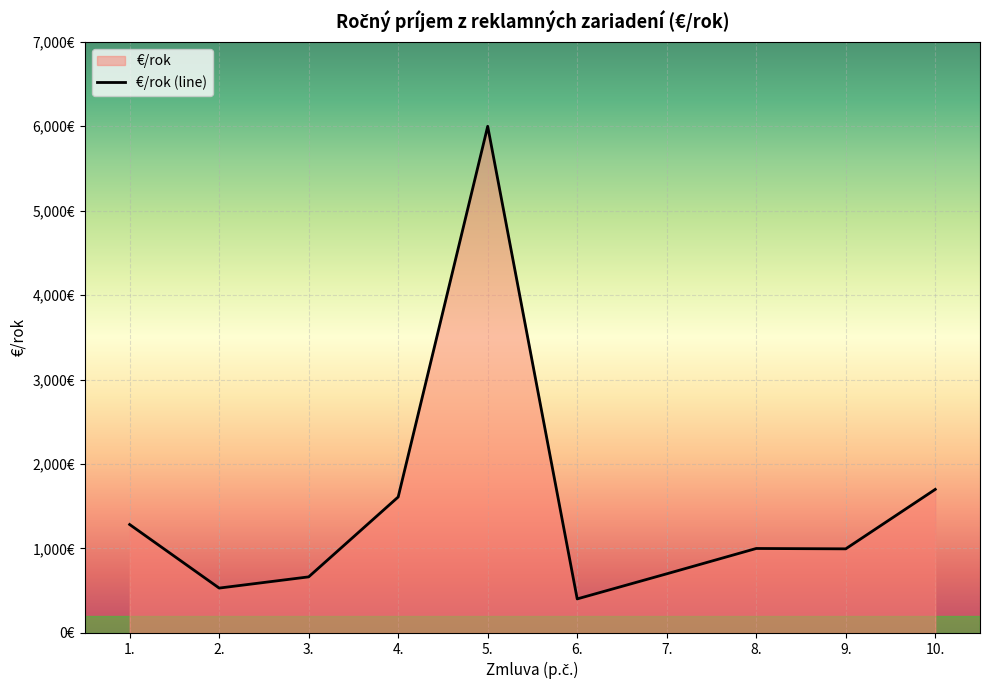

How many lines are shown in the chart?

1